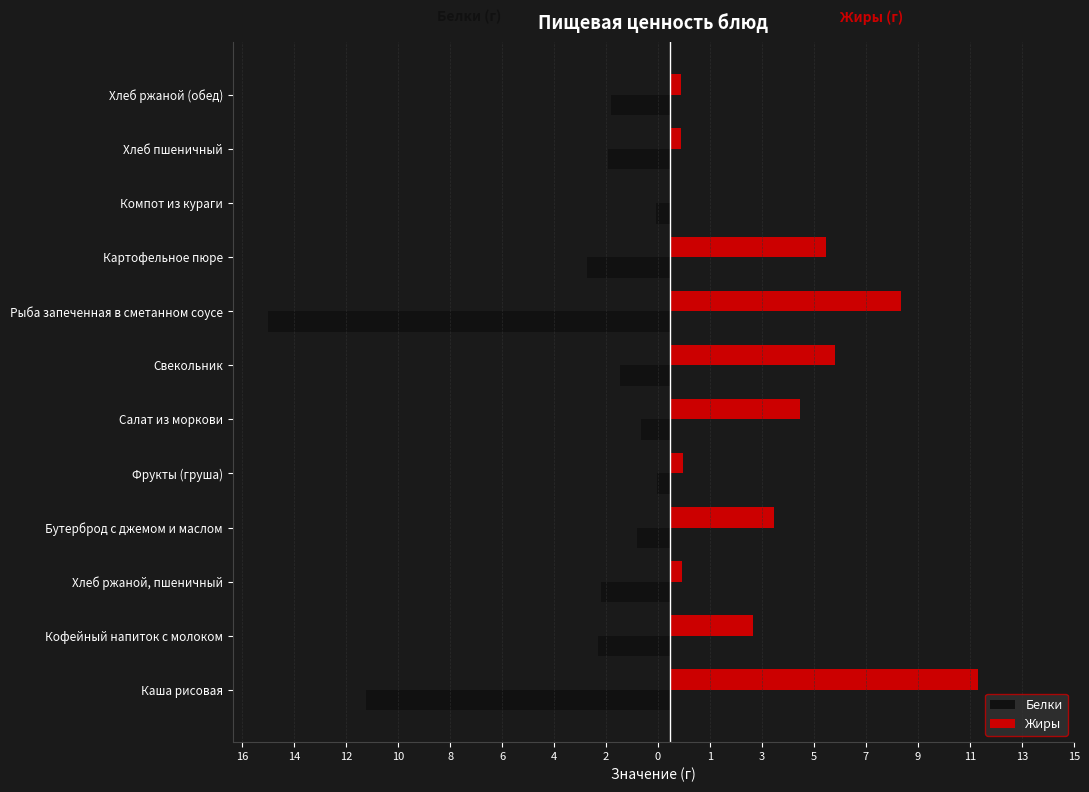

What are all the series names shown in the legend?

Белки, Жиры